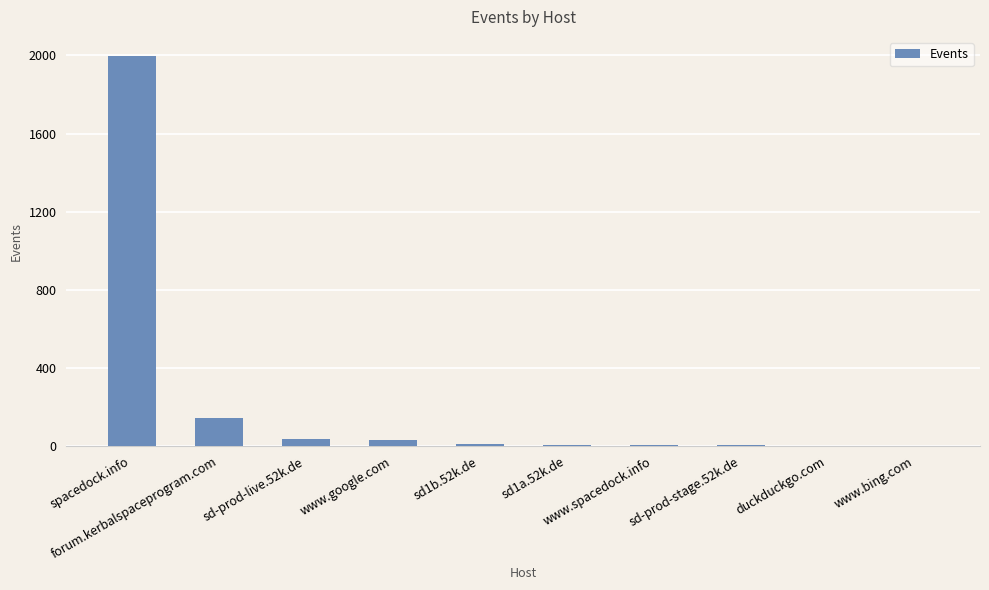

What is the difference between the values at sd-prod-stage.52k.de and www.spacedock.info?

3